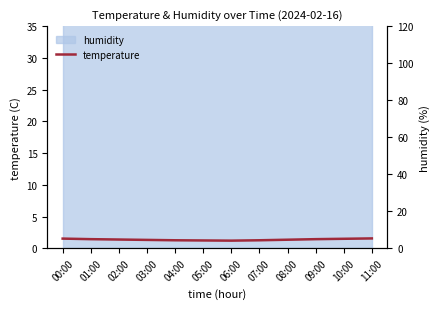

At which label is the value closest to 4?

06:00